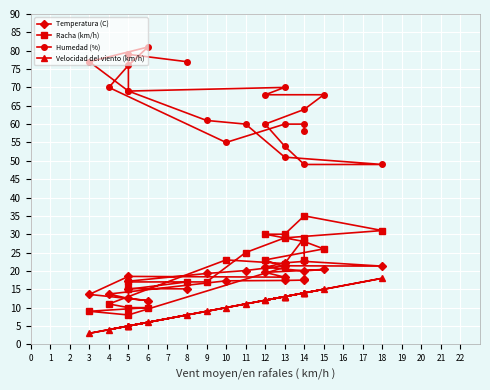

True or false: Humedad (%) and Temperatura (C) cross at least once.

False